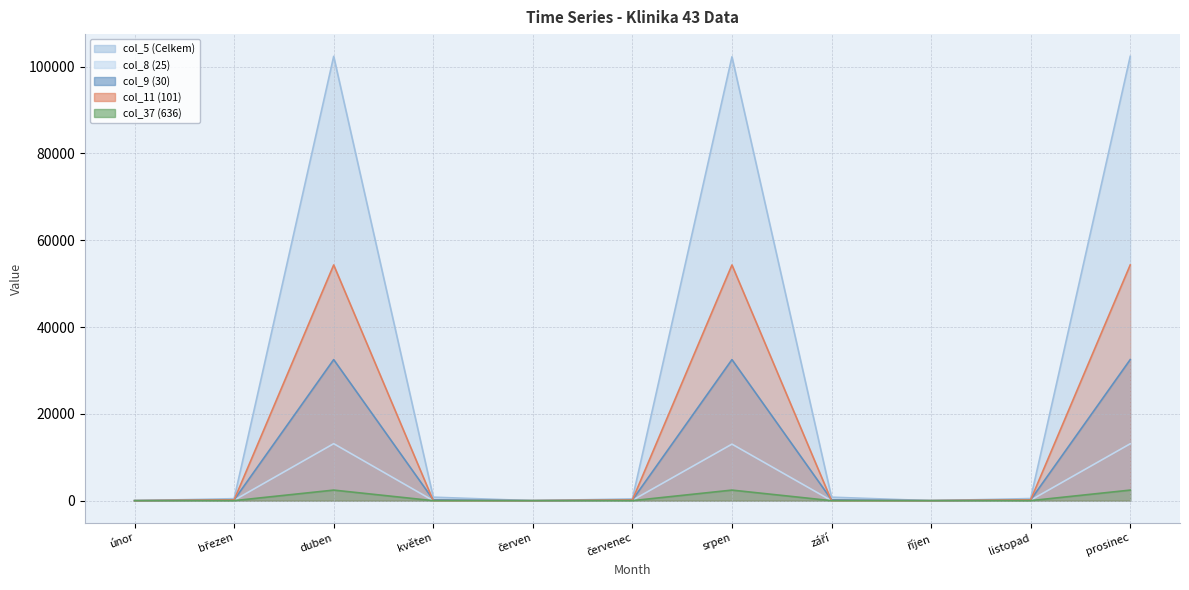

True or false: col_9 (30) and col_5 (Celkem) intersect in this chart.

False